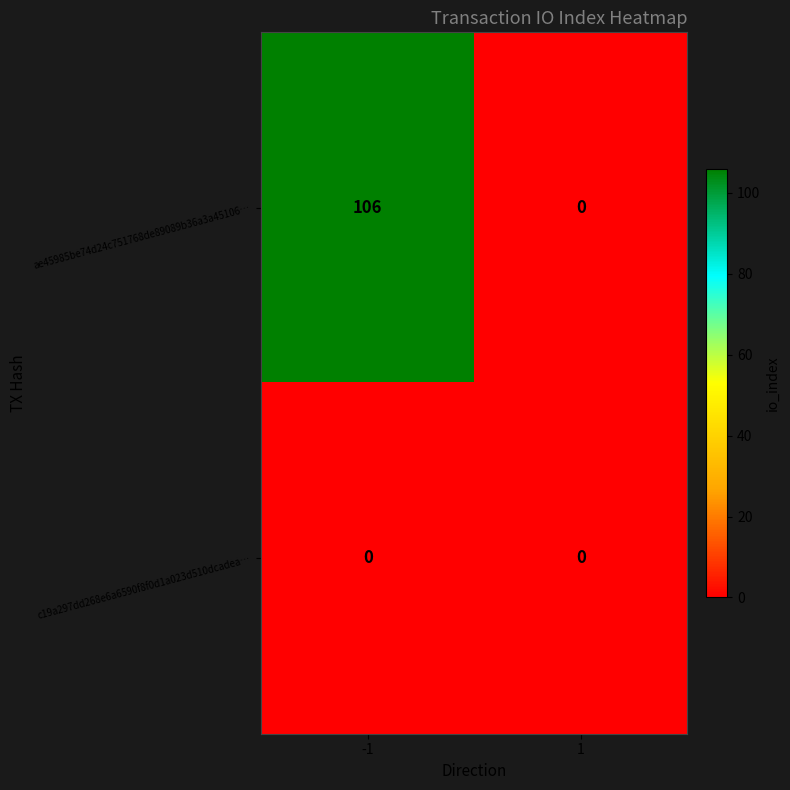

How many values in ae45985be74d24c751768de89089b36a3a45106… are above zero?

1